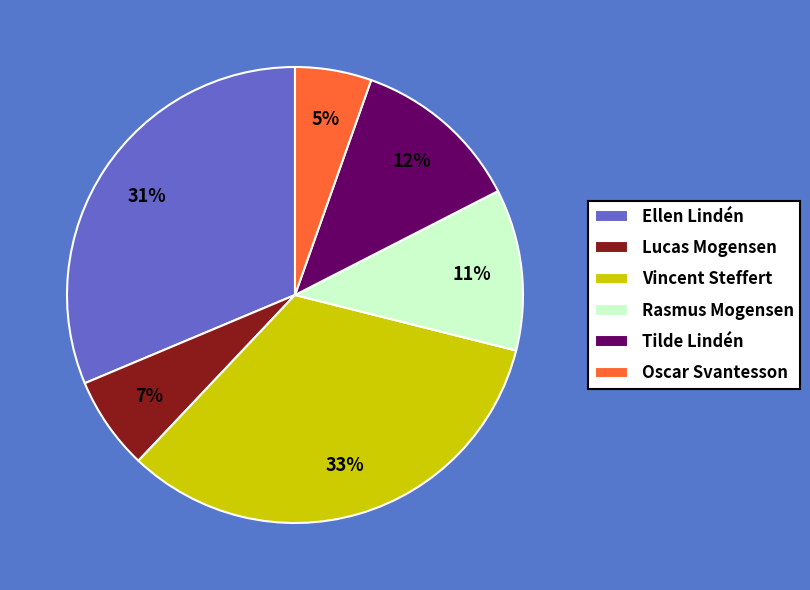

To the nearest percent, what is the combined percentage of Oscar Svantesson and Lucas Mogensen?

12%